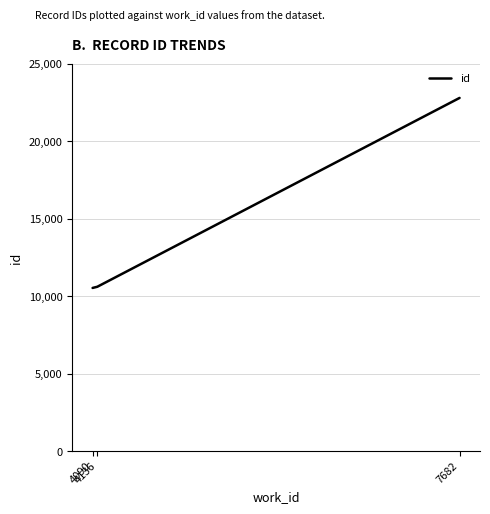

What is the sum of all values?

43951